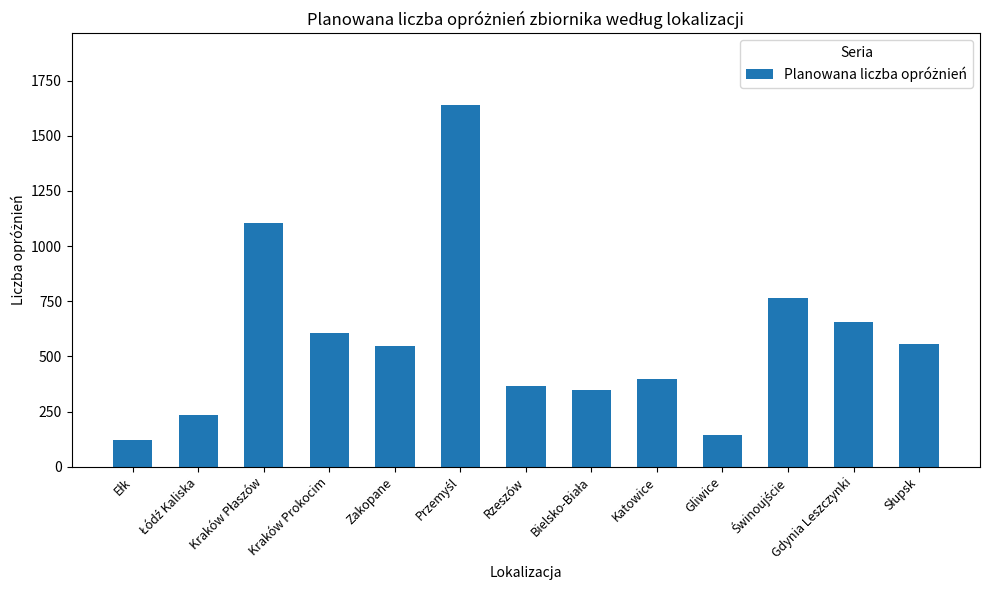

True or false: the data shows 178 at Katowice.

False